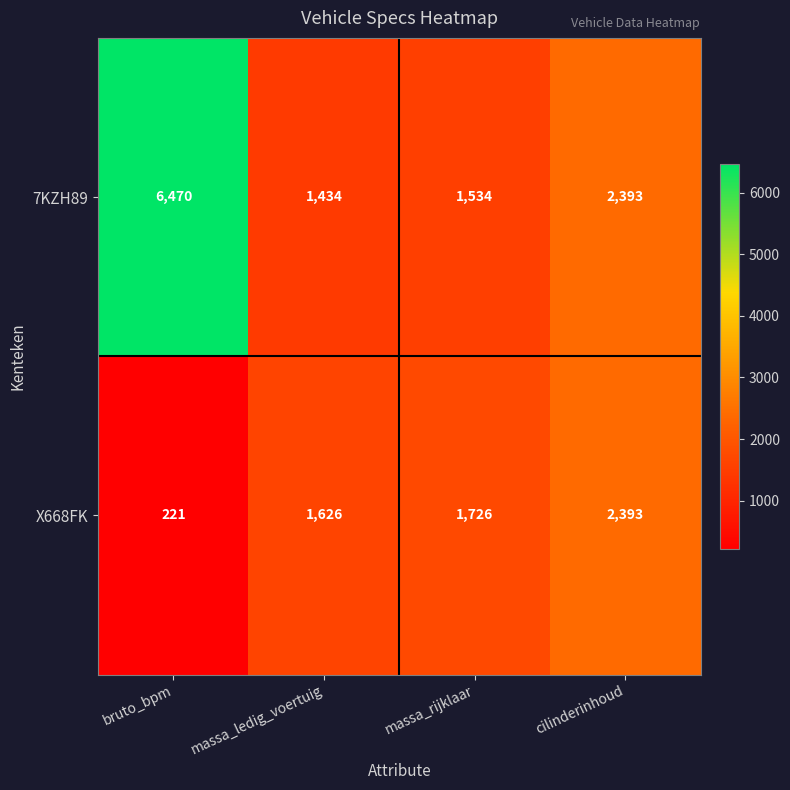

Which category has the highest value across all series?

bruto_bpm